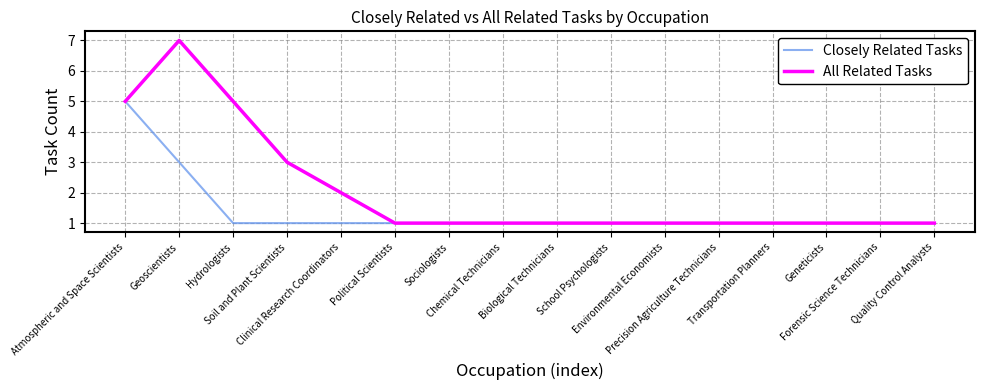

What is the average value of the All Related Tasks series?

2